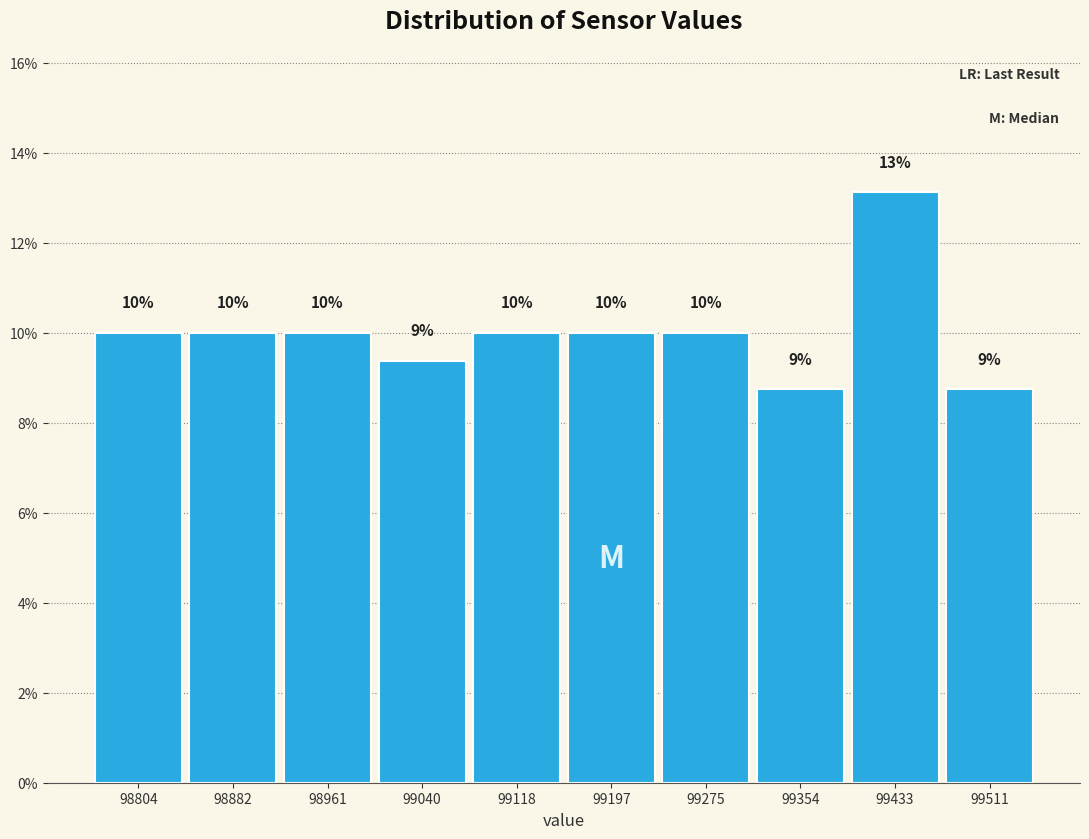

Over which range of the x-axis is the bar tallest?

99390 to 99470